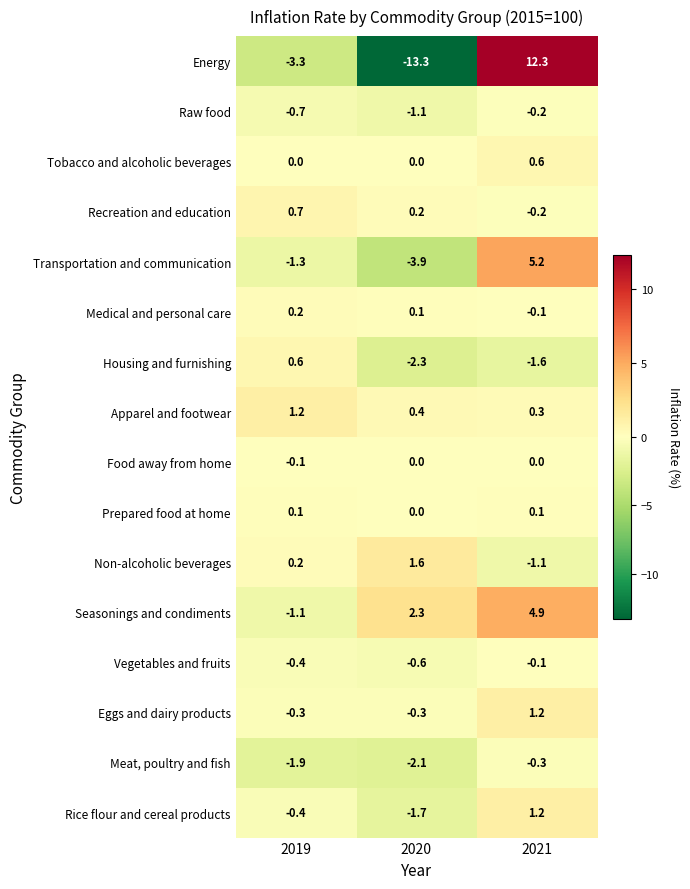

What is the minimum value shown in the chart?

-13.3